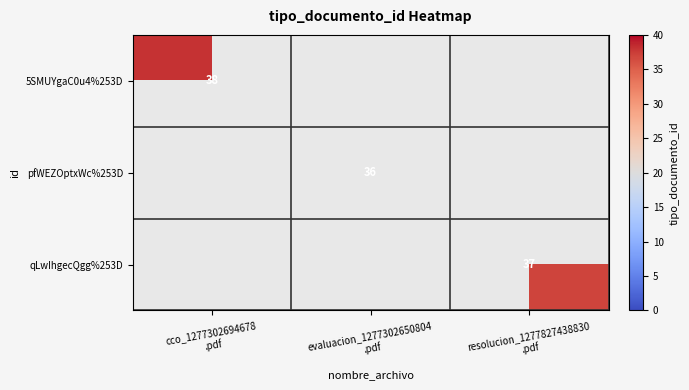

True or false: 5SMUYgaC0u4%253D has a value of -16 at evaluacion_1277302650804 .pdf.

False